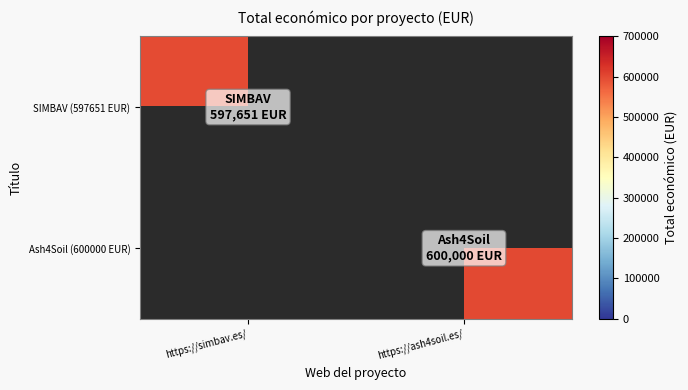

The value of Ash4Soil (600000 EUR) at https://ash4soil.es/ is 600000.0. True or false?

True